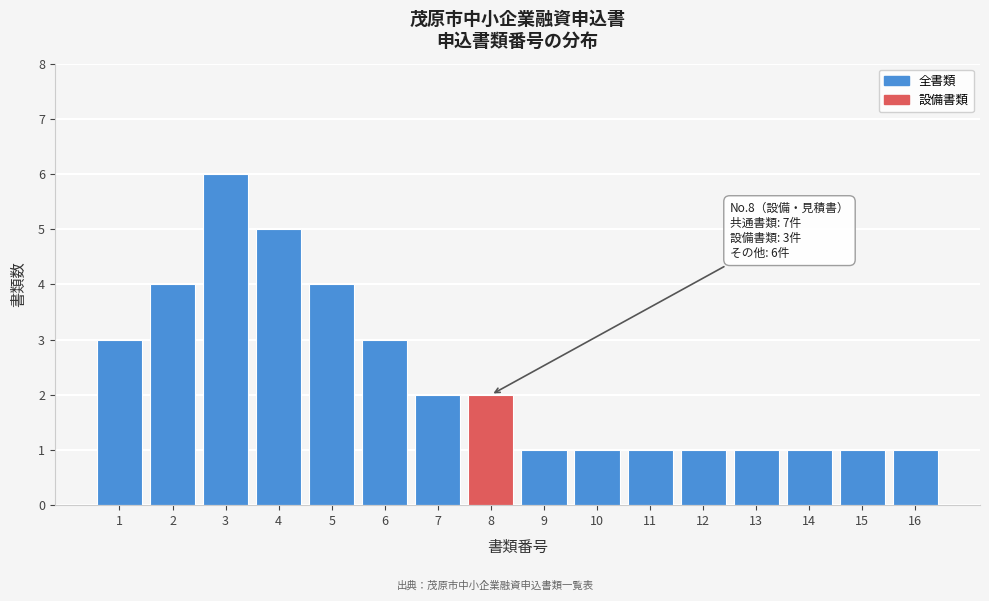

Reading right to left, transcribe all the data shown in this chart.

1	1	1	1	1	1	1	1	2	2	3	4	5	6	4	3